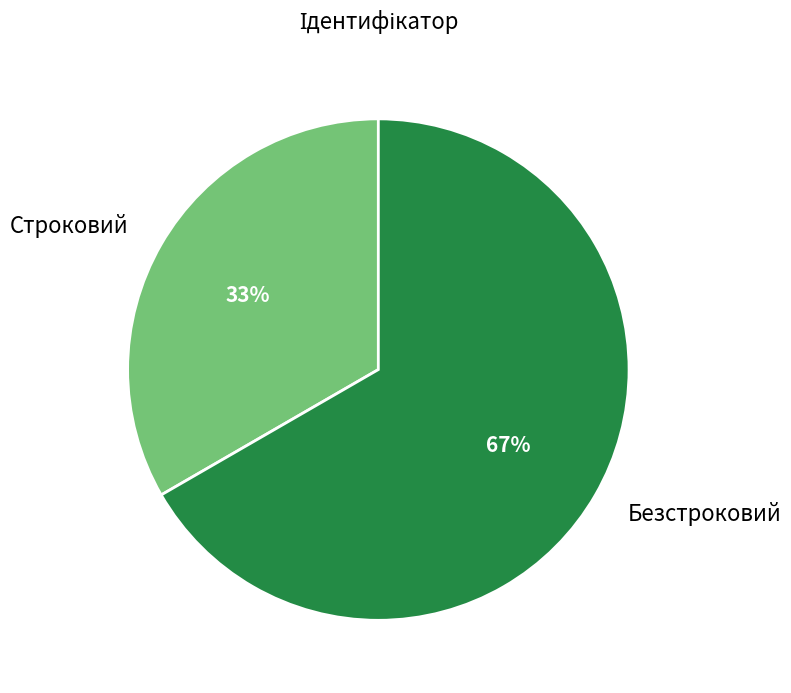

To the nearest percent, what is the combined percentage of Безстроковий and Строковий?

100%